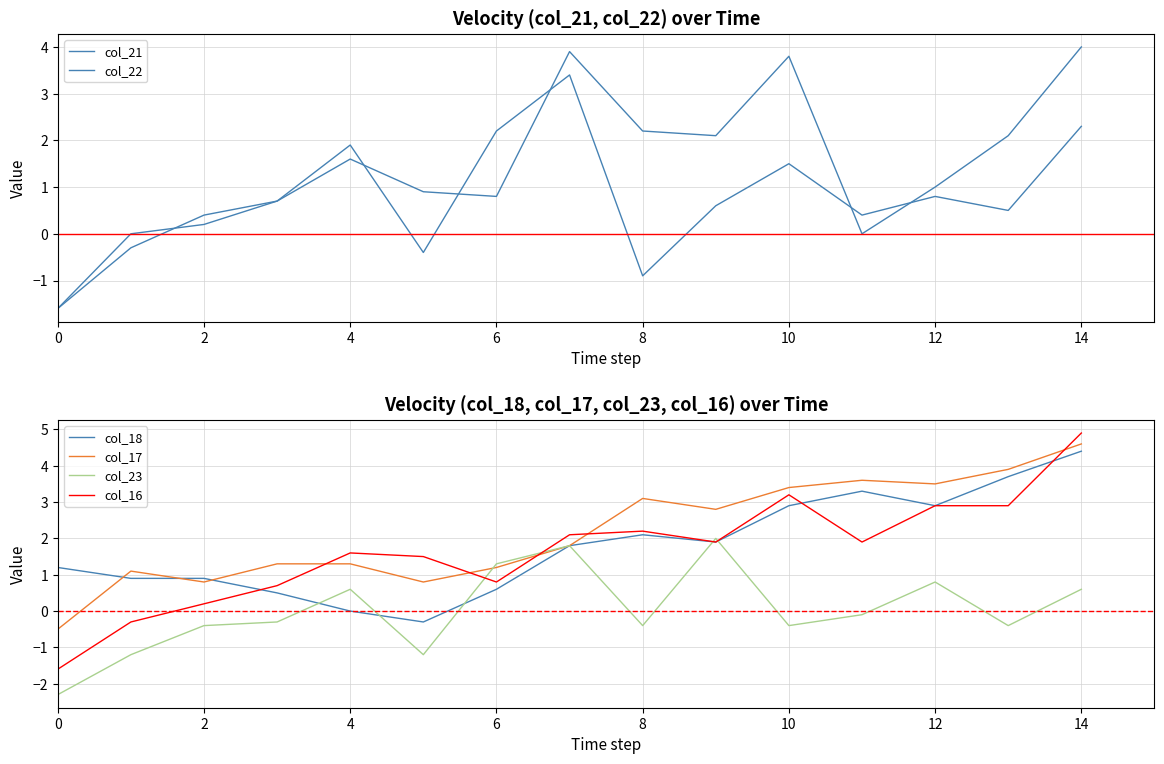

How many lines are shown in the chart?

6